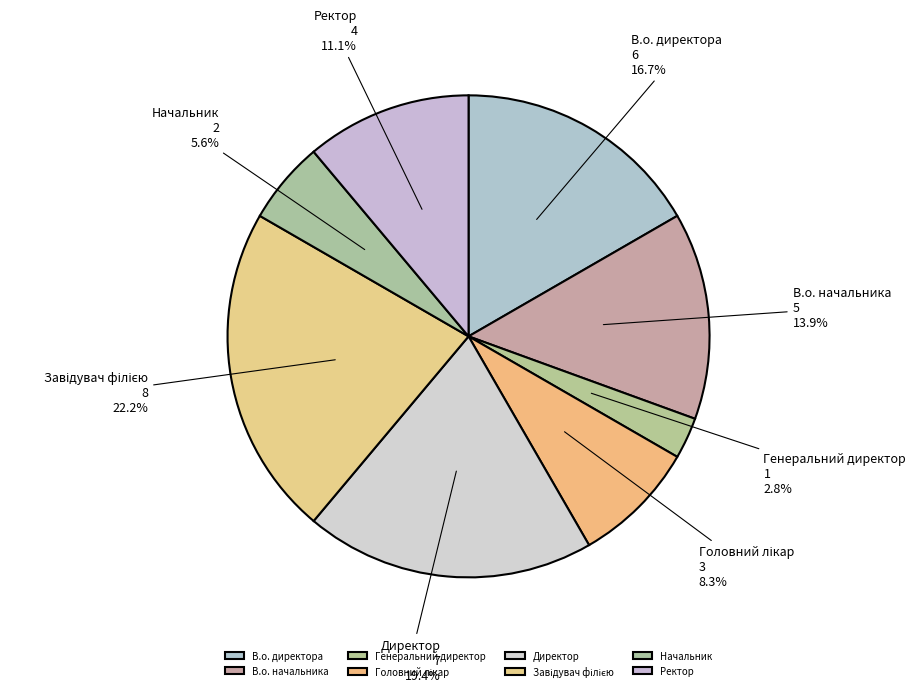

Does any single category account for the majority?

No